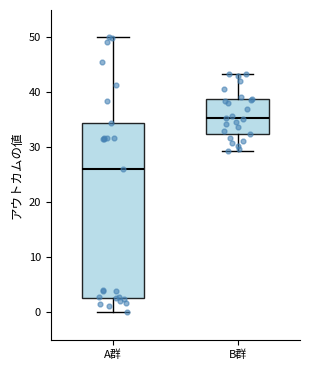

Reading left to right, read every box against the y-axis: the position of its median line, the range the box covers, and the ends of its whiskers. The values are not printed on the chart, so give them approximately, as read against the axis.

A群: median 26, box 3 to 35, whiskers 0 to 50
B群: median 35, box 32 to 39, whiskers 29 to 43